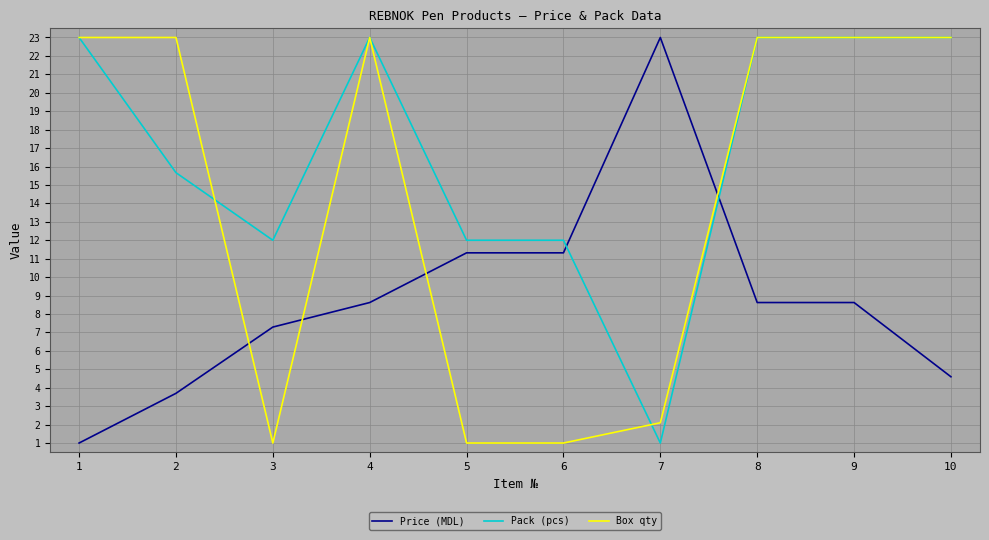

At 2, list the series in order from largest to smallest.

Box qty, Pack (pcs), Price (MDL)